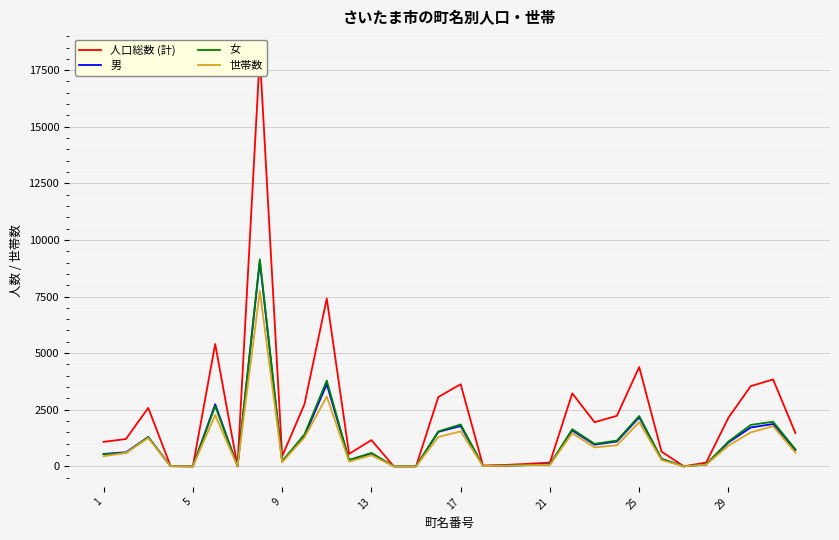

What is the highest value of the 女 series?

9142